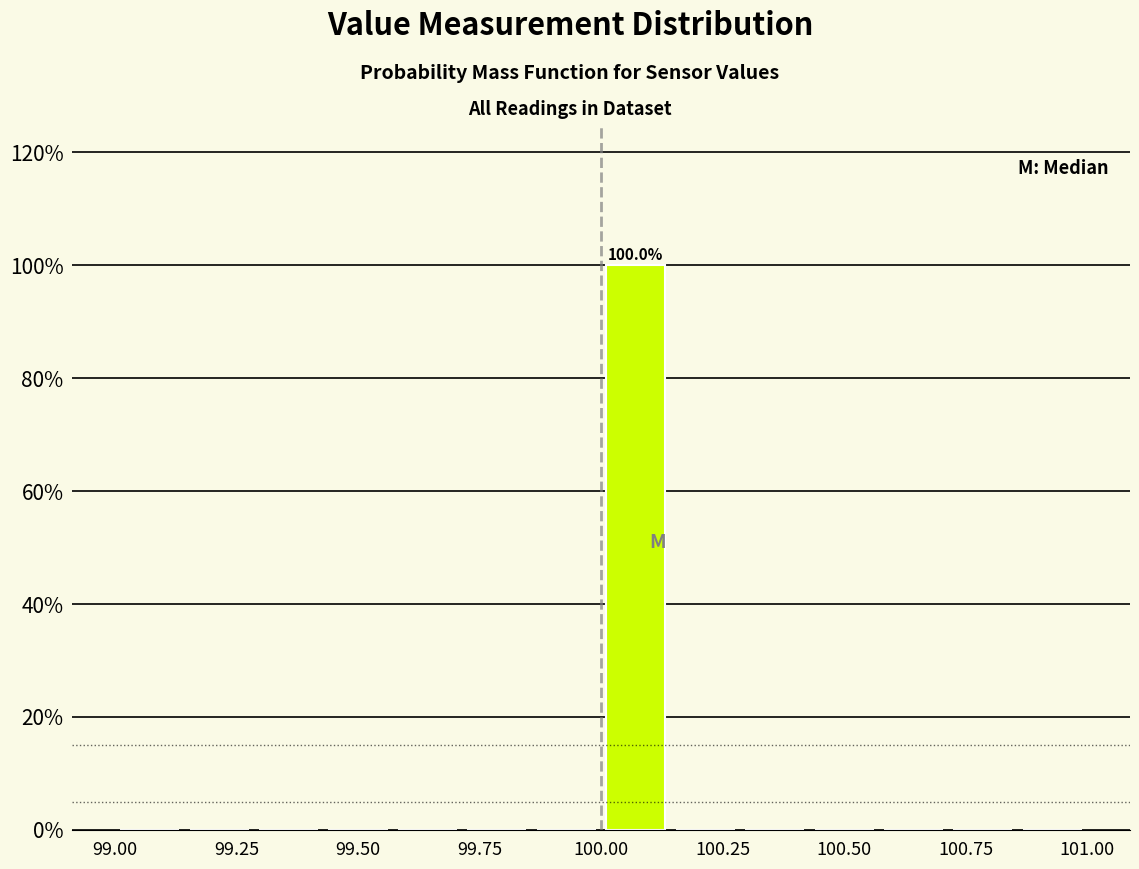

Around what value on the x-axis is the tallest bar? Give the approximate position of its centre, as read against the axis.

100.05